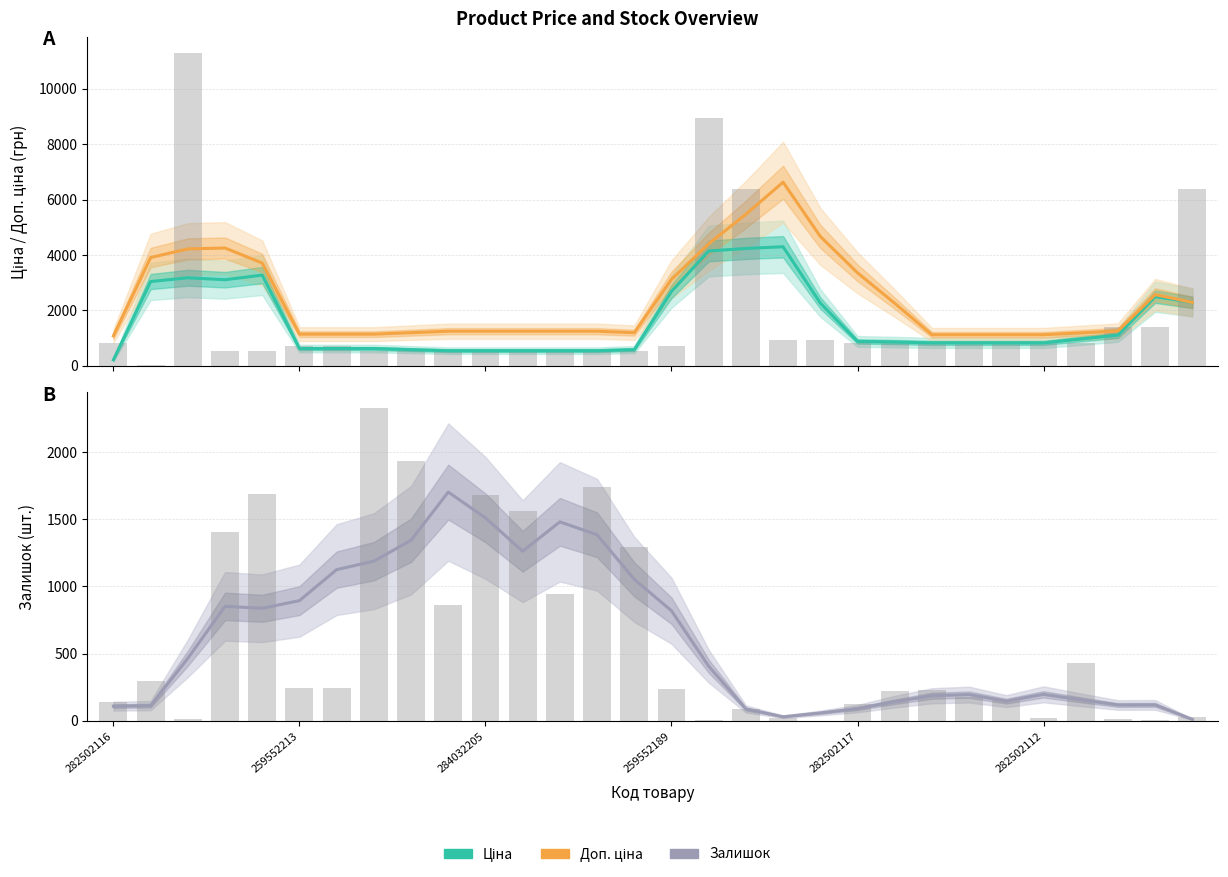

Reading left to right, list all the values displayed in this chart.

Ціна: 214.9	3043.0	3179.3	3108.6	3276.0	623.2	623.2	623.2	584.1	545.0	545.0	545.0	545.0	545.0	584.1	2686.6	4145.1	4239.0	4299.8	2268.0	880.1	856.9	827.6	827.6	827.6	827.6	968.4	1109.2	2497.0	2290.1
Доп. ціна: 1081.6	3909.7	4222.0	4253.9	3711.7	1142.6	1142.6	1142.6	1195.8	1249.1	1249.1	1249.1	1249.1	1249.1	1195.8	3122.3	4404.8	5473.2	6631.6	4673.2	3358.9	2258.5	1121.5	1121.5	1121.5	1121.5	1188.9	1256.2	2570.6	2290.2
Залишок: 109.8	114.0	465.8	852.0	837.8	894.8	1125.2	1188.0	1343.5	1702.0	1510.0	1262.0	1480.5	1384.5	1053.0	819.5	407.0	89.2	31.0	59.2	92.0	143.2	187.2	196.0	147.5	197.8	157.2	118.8	119.5	12.0